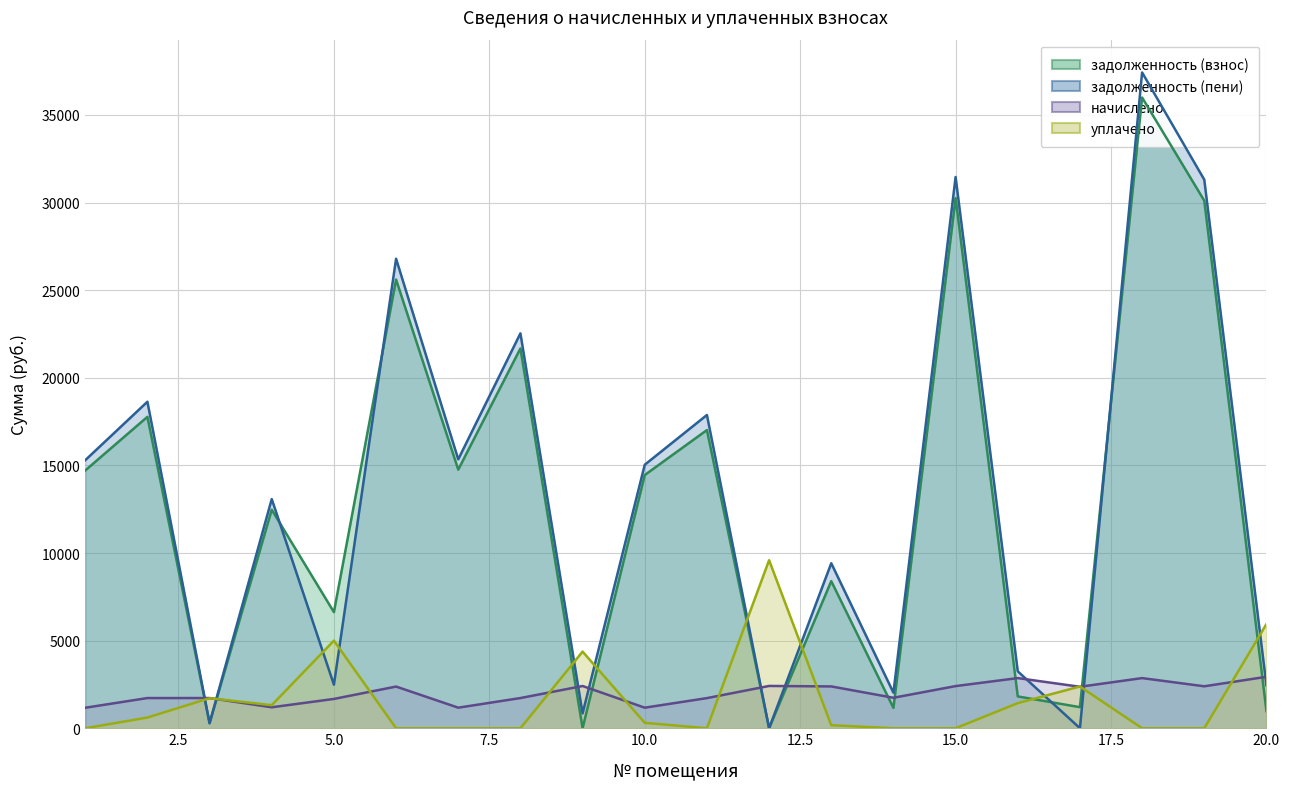

Reading right to left, what are all the values shown in this chart?

задолженность (взнос): 978.9	30109.4	35993.9	1202.9	1816.8	30256.5	1159.9	8396.0	0.0	17017.4	14451.6	0.0	21674.7	14760.5	25604.3	6625.8	12470.4	287.3	17772.0	14711.4
задолженность (пени): 2447.2	31306.7	37425.2	2.9	3248.1	31459.6	2029.8	9416.4	0.0	17877.3	15038.6	847.0	22536.6	15347.5	26793.8	2485.8	13078.9	287.3	18633.9	15296.4
начислено: 2936.7	2394.6	2862.6	2367.3	2862.6	2406.3	1739.8	2386.8	2414.1	1719.9	1173.9	2410.2	1723.8	1173.9	2379.0	1673.0	1196.6	1723.8	1723.8	1170.0
уплачено: 5946.7	0.0	0.0	2383.6	1434.0	0.0	0.0	173.0	9589.9	0.0	308.9	4375.2	0.0	0.0	0.0	5000.0	1317.3	1715.4	611.8	0.0